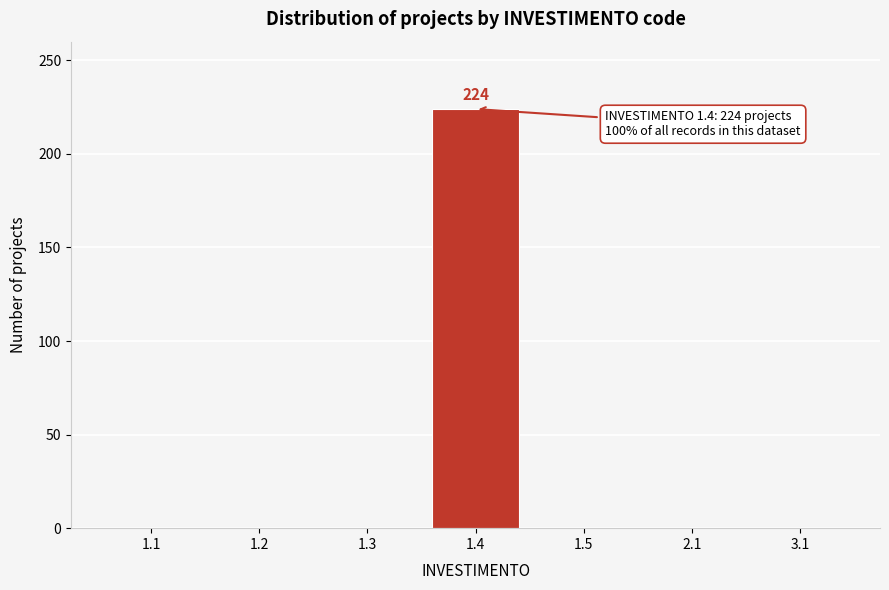

Reading right to left, extract all data points from this chart.

3.1=0	2.1=0	1.5=0	1.4=224	1.3=0	1.2=0	1.1=0